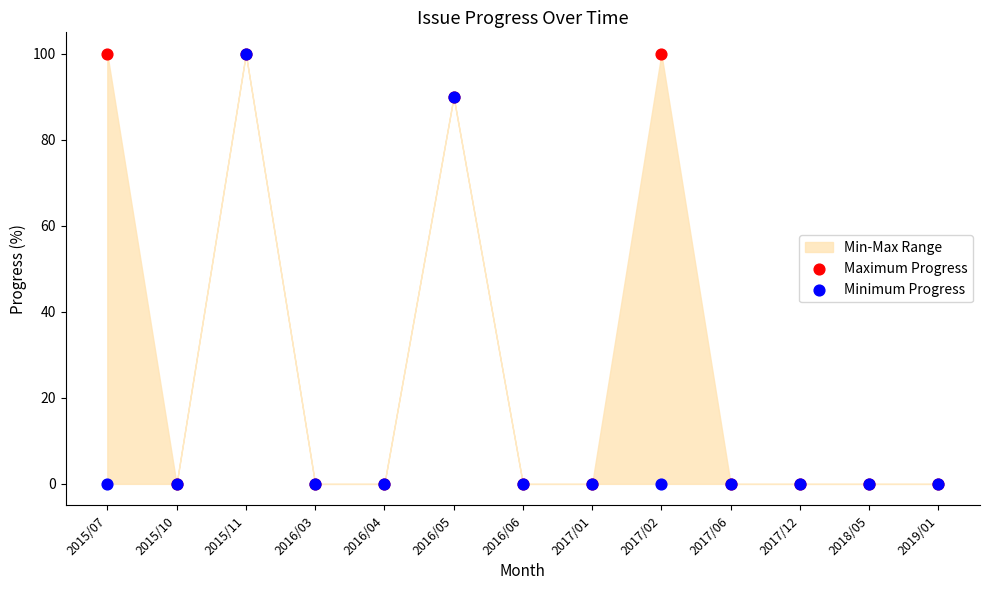

Which series contains the highest Y value?

Maximum Progress